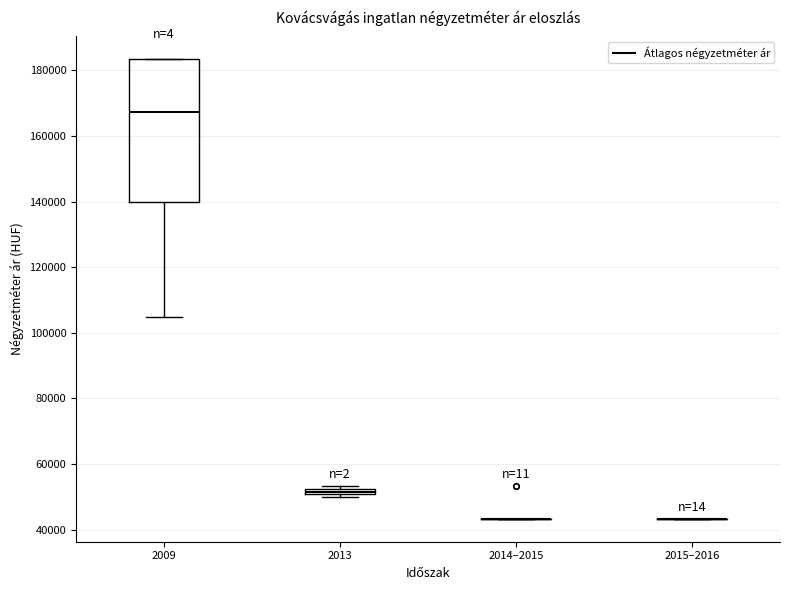

Which box is the tallest, from its lower edge to its upper edge?

2009